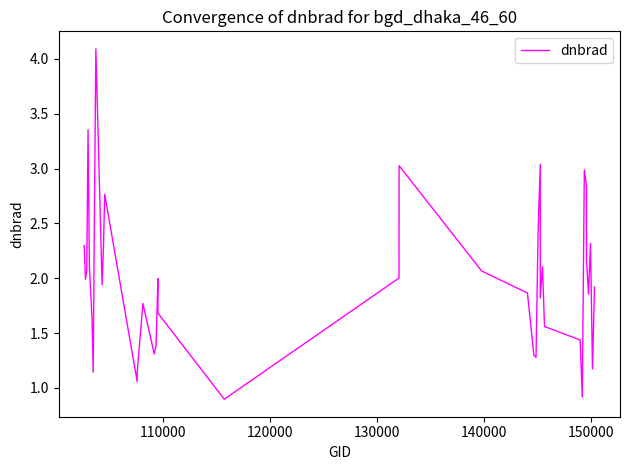

How many points are higher than both their immediate neighbors (excluding endpoints)?

10